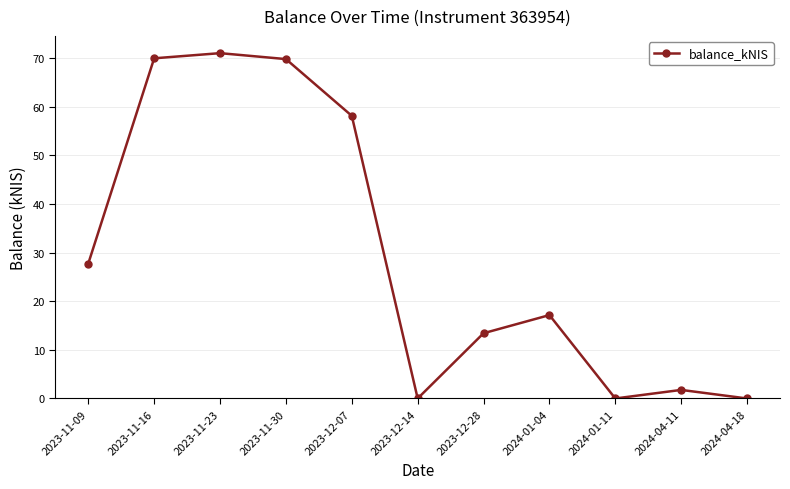

Is it true that the value at 2023-11-23 is 102.2?

False